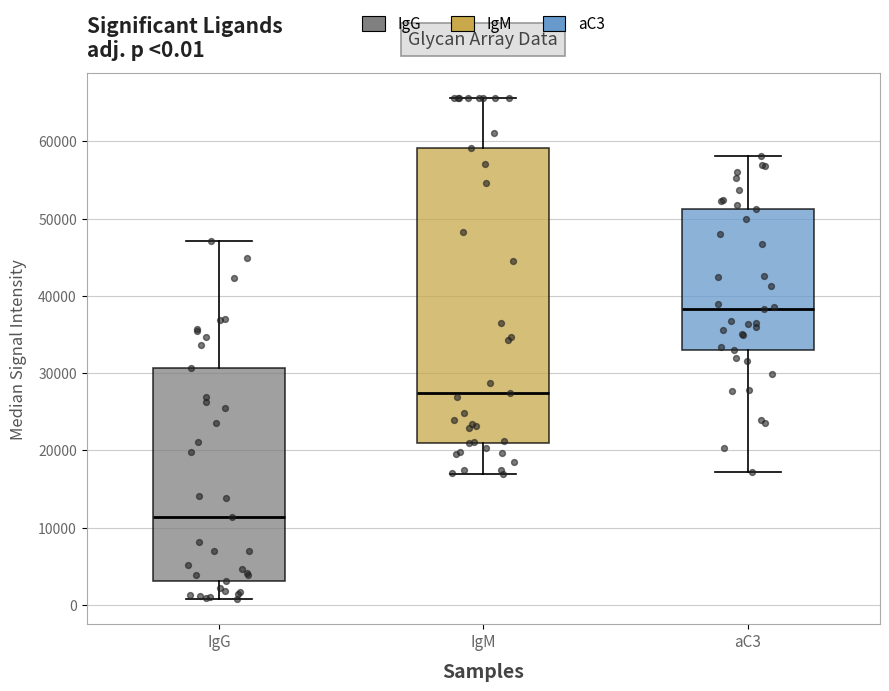

Which box's median line is the lowest?

IgG